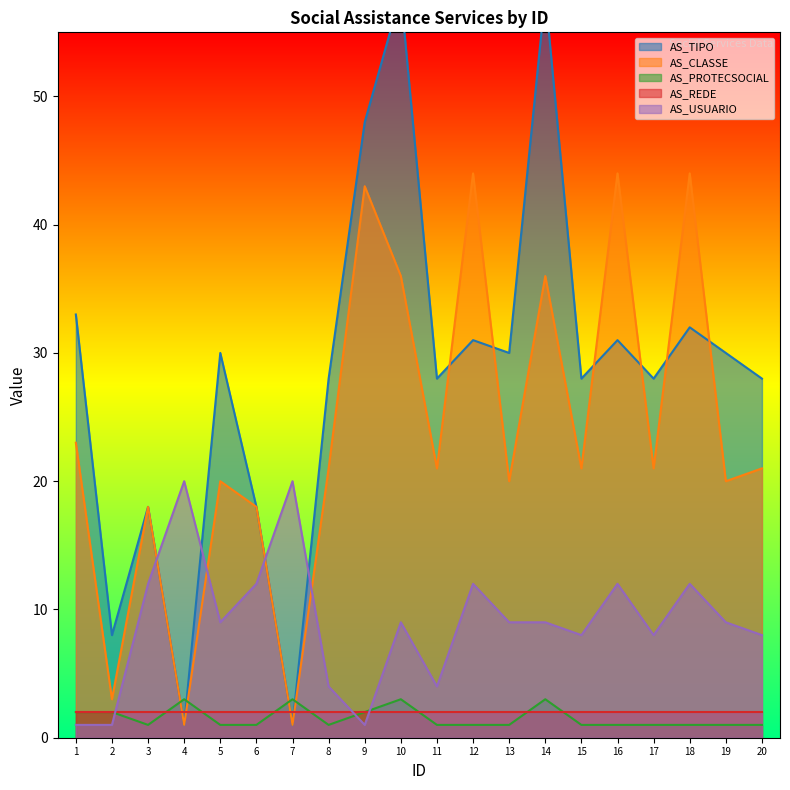

The value of AS_CLASSE at 5 is 20. True or false?

True